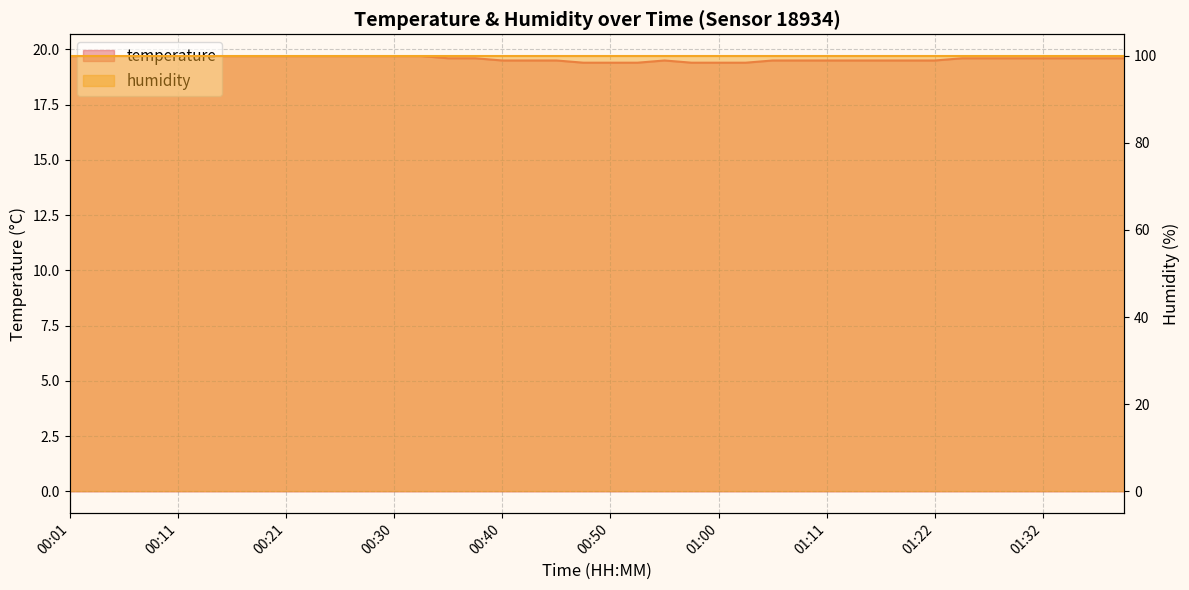

Reading left to right, transcribe all the data shown in this chart.

00:01=19.7	00:03=19.7	00:06=19.7	00:08=19.7	00:11=19.7	00:13=19.7	00:16=19.7	00:18=19.7	00:21=19.7	00:23=19.7	00:25=19.7	00:28=19.7	00:30=19.7	00:33=19.7	00:35=19.6	00:38=19.6	00:40=19.5	00:43=19.5	00:45=19.5	00:48=19.4	00:50=19.4	00:53=19.4	00:55=19.5	00:58=19.4	01:00=19.4	01:03=19.4	01:06=19.5	01:09=19.5	01:11=19.5	01:14=19.5	01:16=19.5	01:19=19.5	01:22=19.5	01:25=19.6	01:27=19.6	01:30=19.6	01:32=19.6	01:35=19.6	01:37=19.6	01:40=19.6